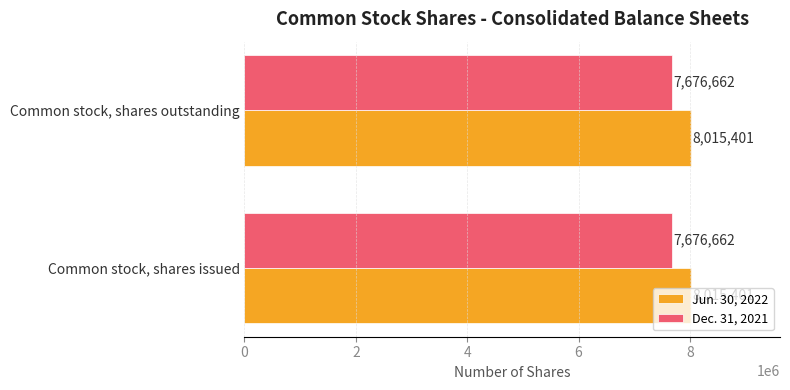

The value of Jun. 30, 2022 at Common stock, shares outstanding is 8015401. True or false?

True